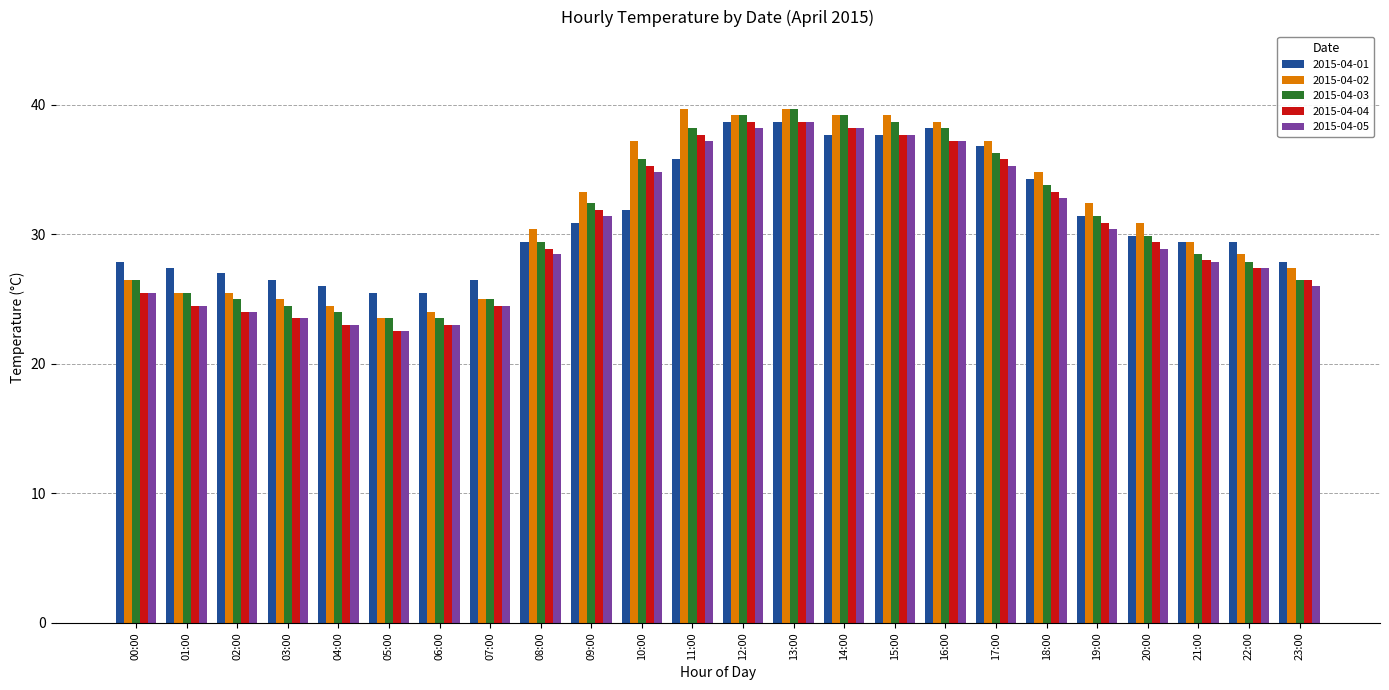

How many bars are there in each group?

5